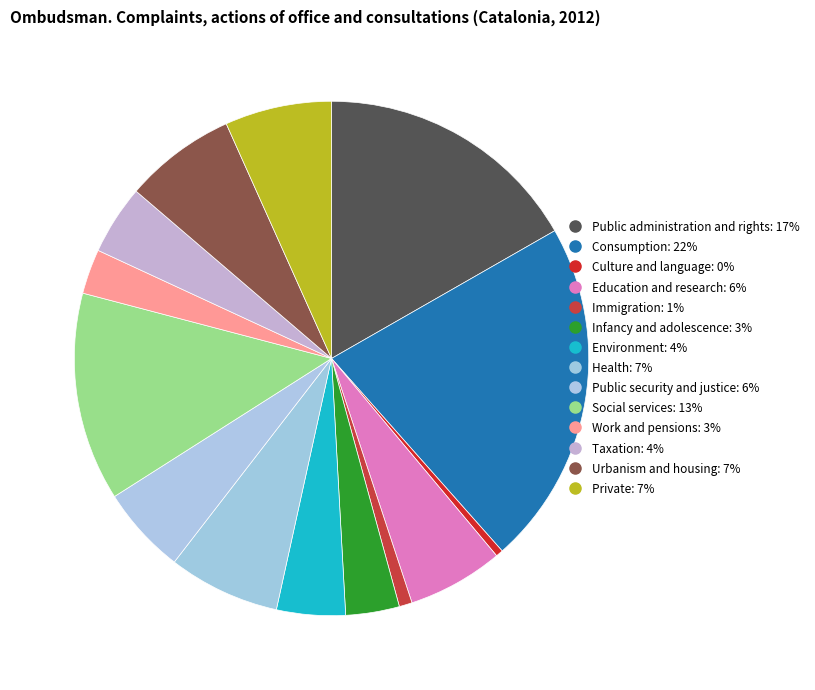

What is the largest slice in the pie chart?

Consumption